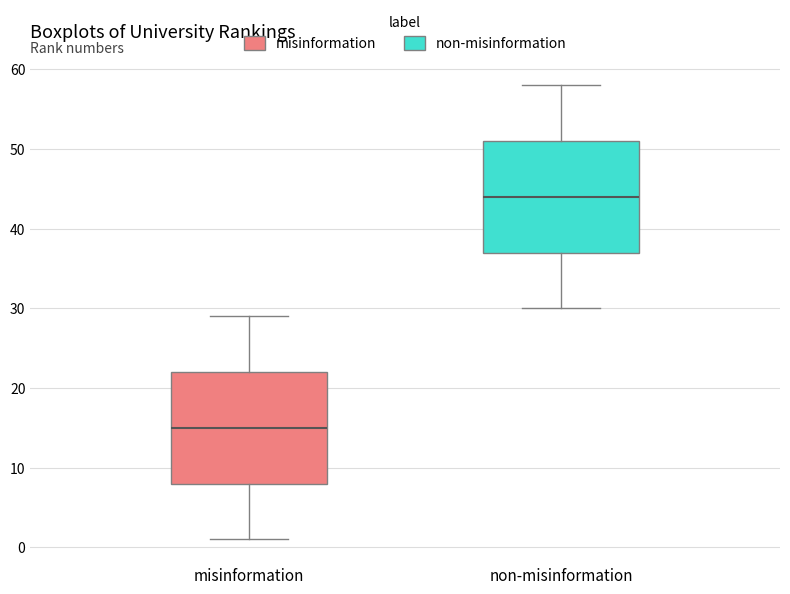

Reading left to right, transcribe this box plot: for each box, give where its median line is, the range the box spans, and where its two whiskers end, as read against the y-axis. The values are not printed on the chart, so give them approximately, as read against the axis.

misinformation: median 15, box 8 to 22, whiskers 1 to 29
non-misinformation: median 44, box 37 to 51, whiskers 30 to 58